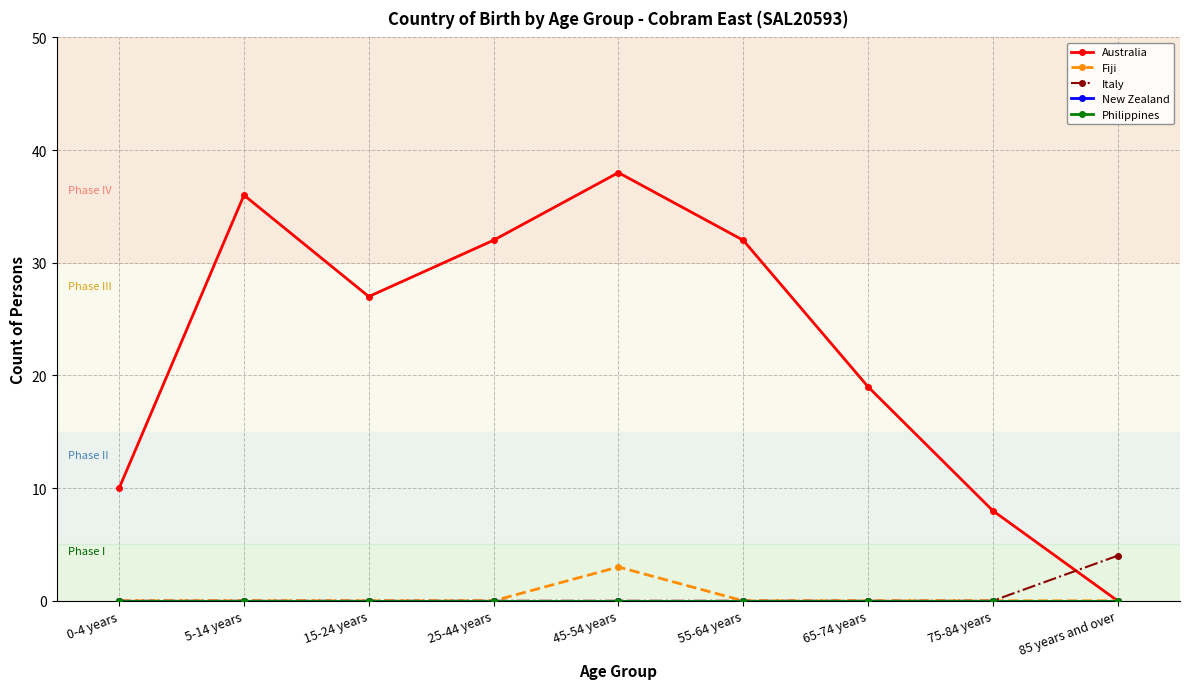

Is this an area chart (filled region under the line)?

No